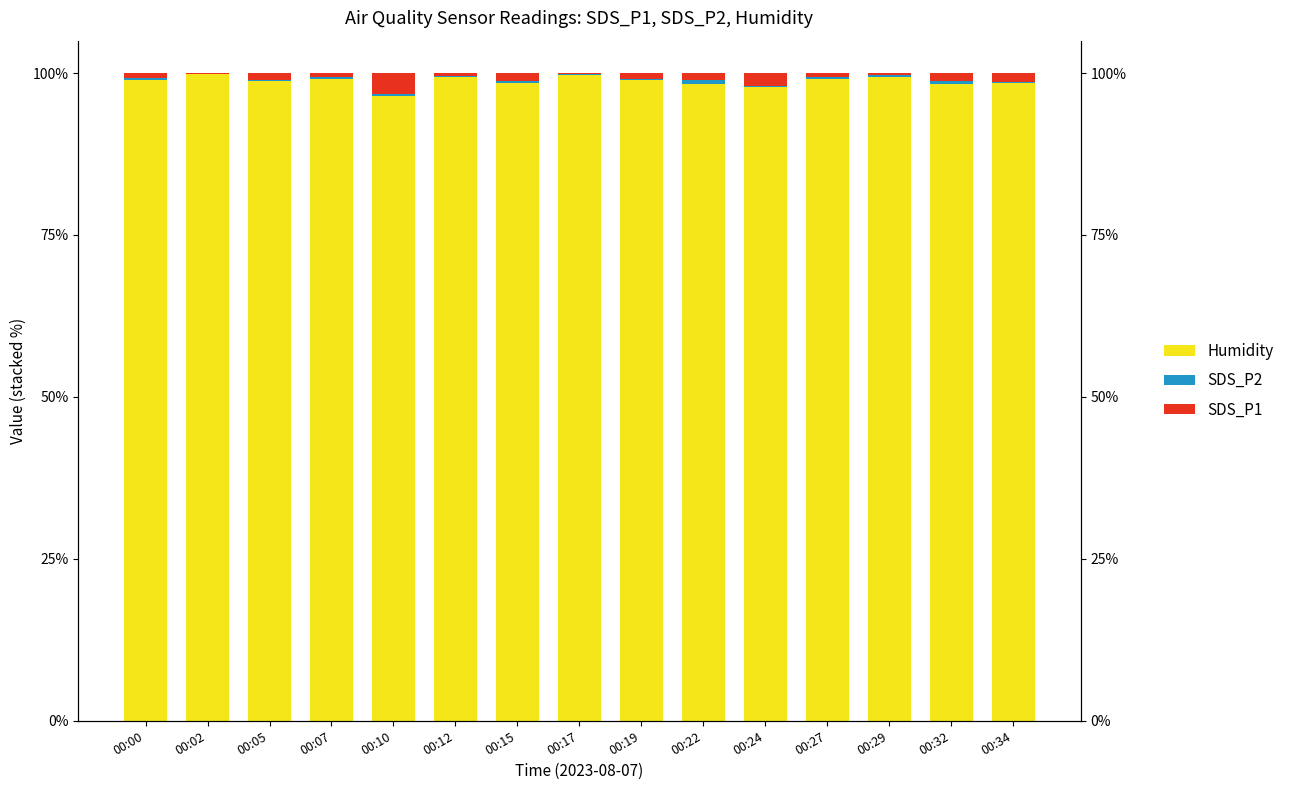

Which series has the widest spread of values?

Humidity